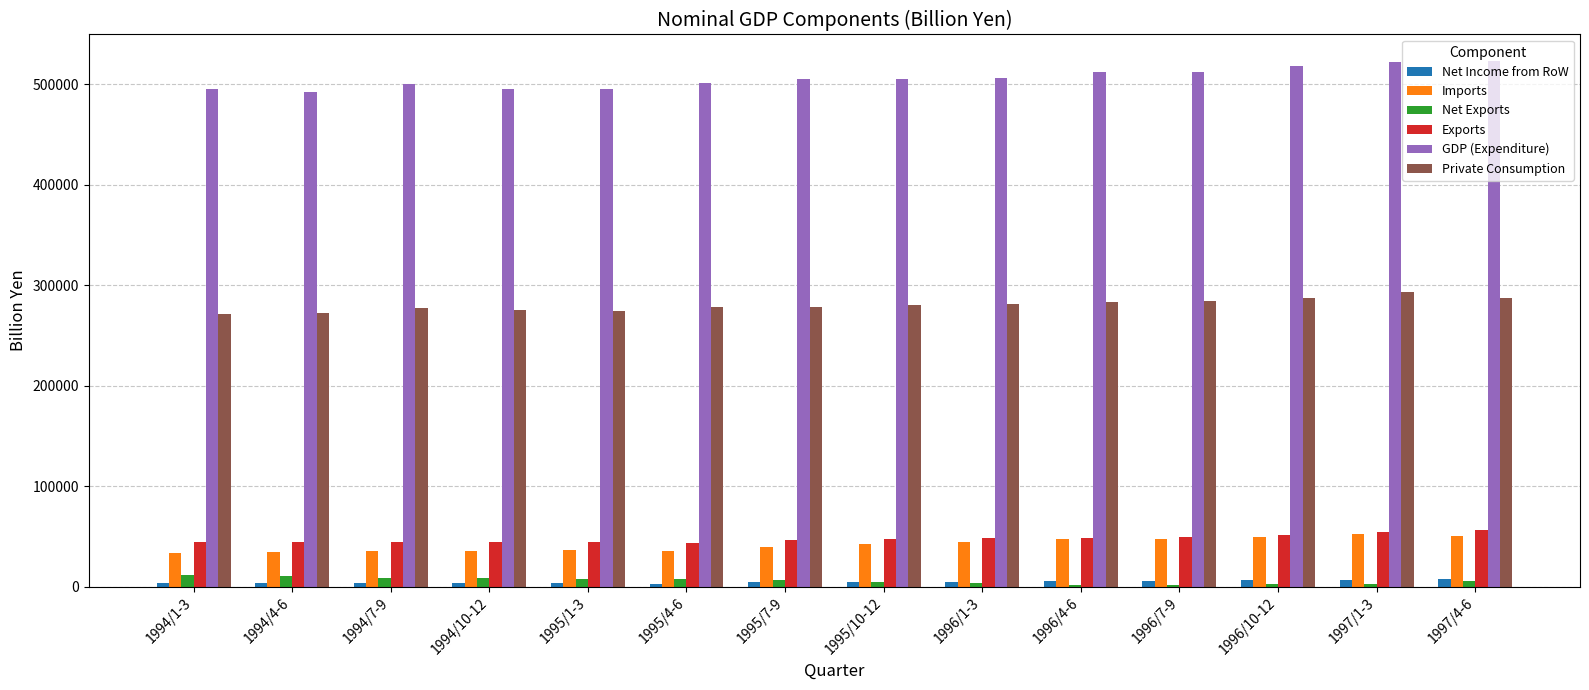

What is the maximum value shown in the chart?

523369.5